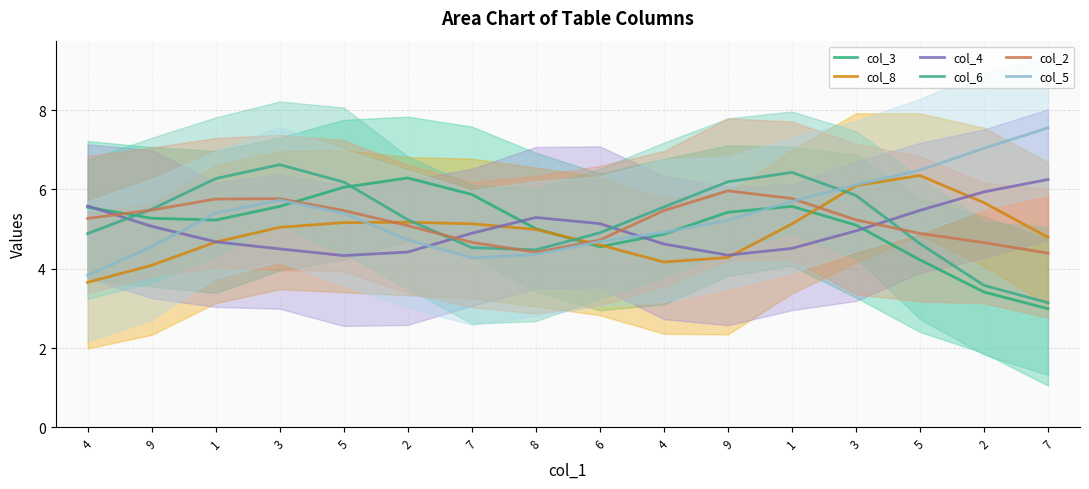

In col_2, how many points are higher than both neighbors (excluding endpoints)?

2